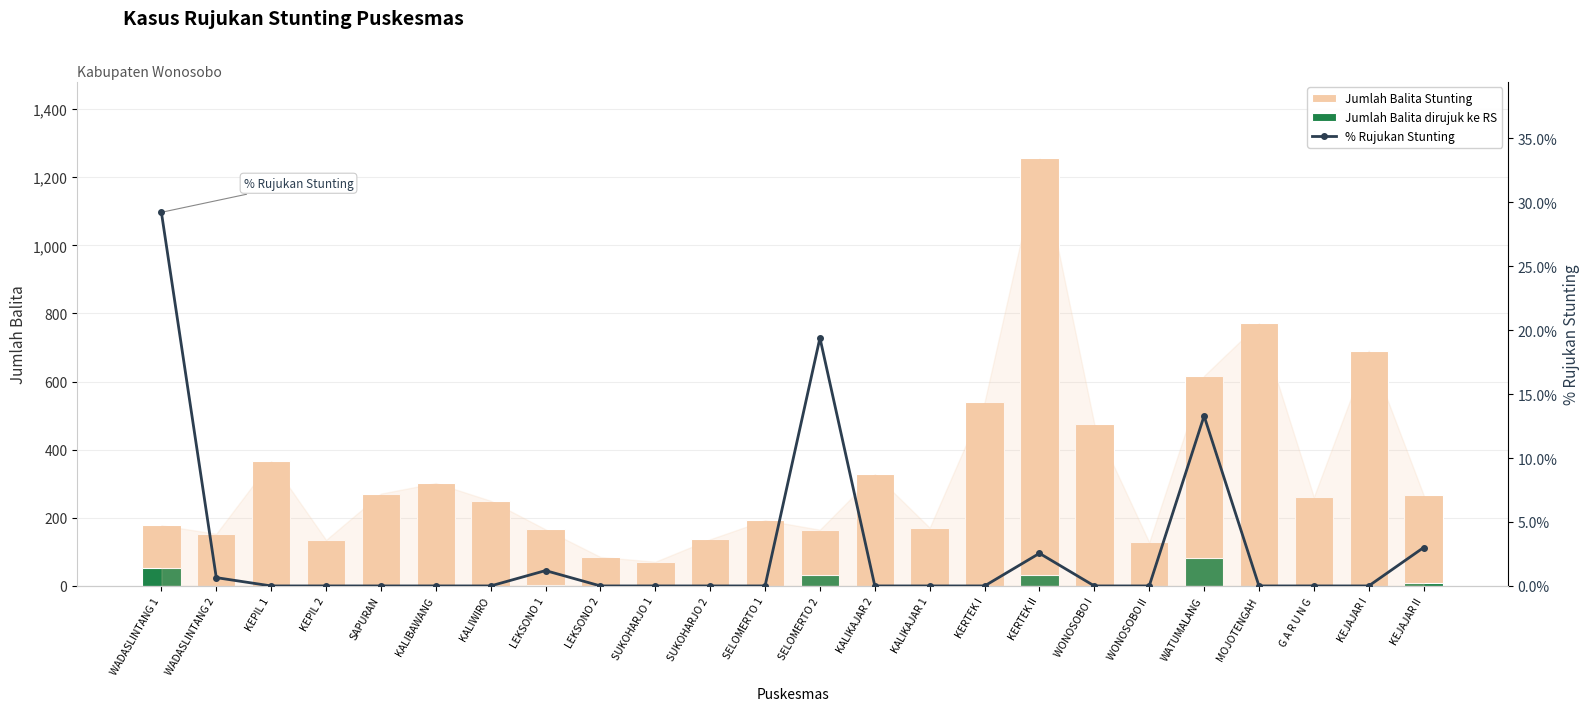

Are the bars horizontal?

No